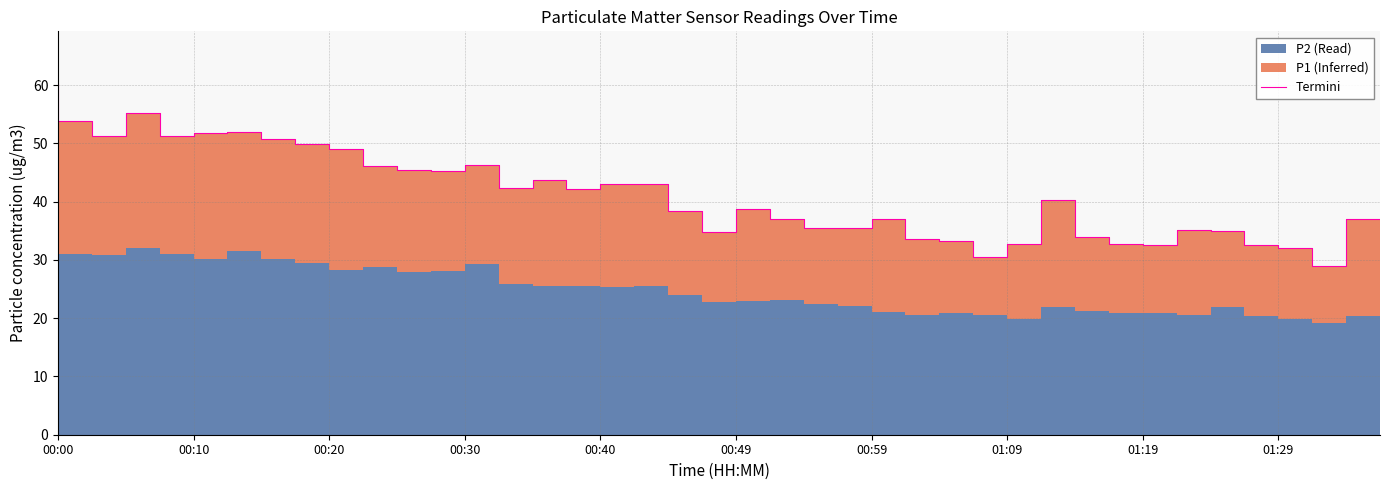

How many lines are shown in the chart?

1